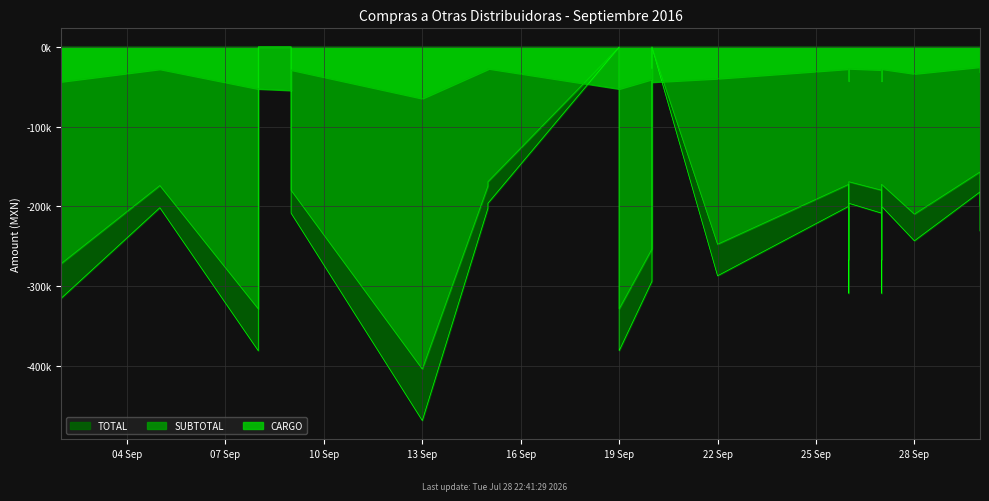

True or false: CARGO has a value of 19743.5 at 14.

False